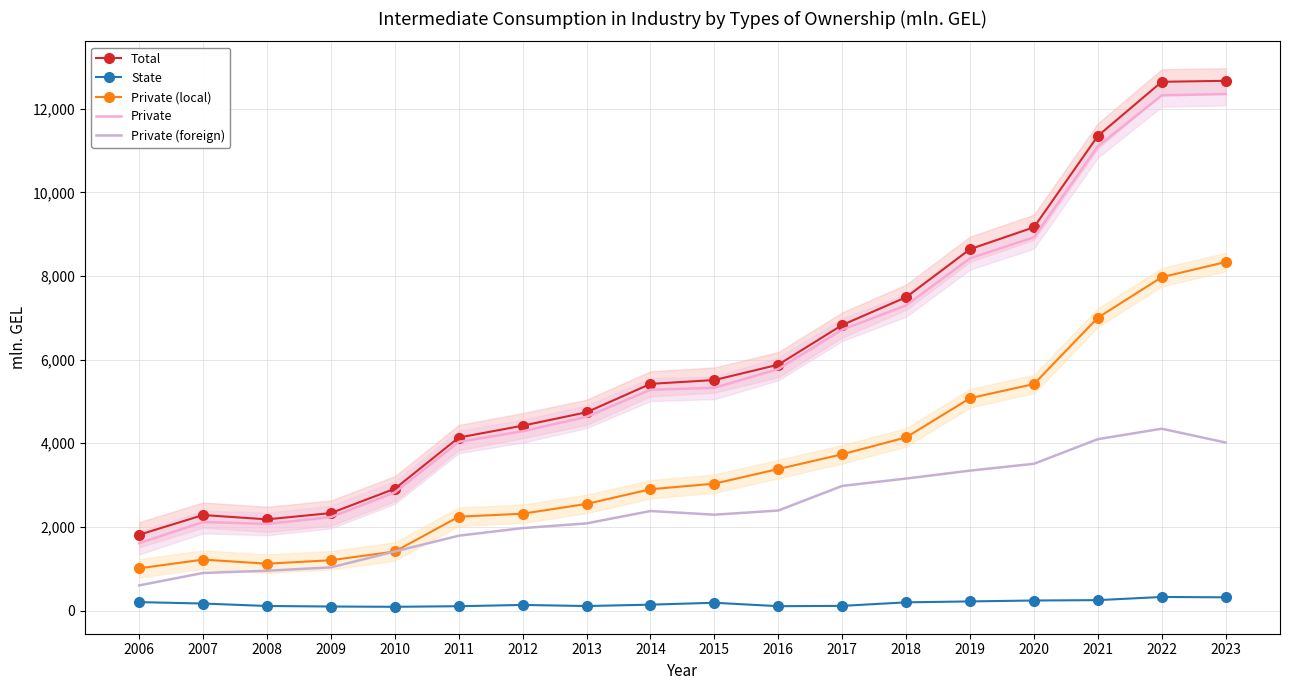

Reading right to left, transcribe all the data shown in this chart.

Total: 2023=12666.8	2022=12643.7	2021=11349.7	2020=9165.3	2019=8641.3	2018=7492.9	2017=6827.9	2016=5879.5	2015=5511.7	2014=5420.6	2013=4741.0	2012=4420.6	2011=4136.5	2010=2913.0	2009=2330.8	2008=2180.1	2007=2283.7	2006=1812.9
State: 2023=315.8	2022=324.4	2021=248.6	2020=239.7	2019=218.0	2018=195.9	2017=111.4	2016=104.0	2015=185.8	2014=140.4	2013=107.5	2012=133.6	2011=103.3	2010=89.3	2009=95.9	2008=108.7	2007=167.1	2006=201.4
Private (local): 2023=8333.6	2022=7971.6	2021=7003.0	2020=5416.4	2019=5077.8	2018=4140.8	2017=3736.7	2016=3383.8	2015=3034.3	2014=2900.6	2013=2549.5	2012=2315.6	2011=2243.7	2010=1411.6	2009=1202.8	2008=1120.1	2007=1218.0	2006=1009.7
Private: 2023=12351.0	2022=12319.3	2021=11101.1	2020=8925.6	2019=8423.3	2018=7297.1	2017=6716.5	2016=5775.5	2015=5325.9	2014=5280.2	2013=4633.5	2012=4287.0	2011=4033.2	2010=2823.7	2009=2234.9	2008=2071.5	2007=2116.6	2006=1611.5
Private (foreign): 2023=4017.4	2022=4347.7	2021=4098.2	2020=3509.2	2019=3345.5	2018=3156.3	2017=2979.8	2016=2391.7	2015=2291.6	2014=2379.6	2013=2084.0	2012=1971.4	2011=1789.6	2010=1412.1	2009=1032.0	2008=951.4	2007=898.5	2006=601.7